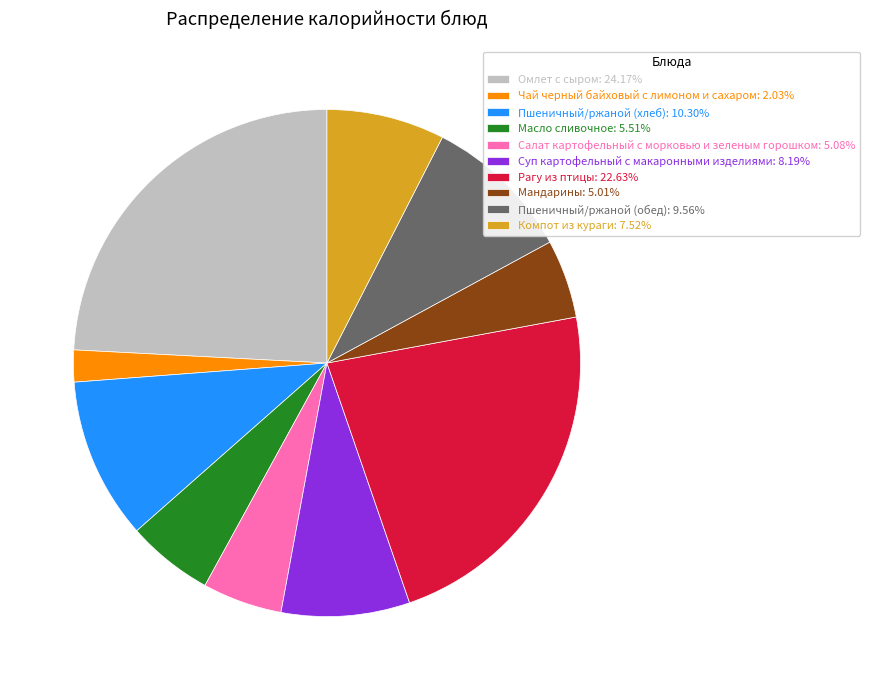

Is the sum of Мандарины: 5.01% and Компот из кураги: 7.52% greater than half?

No